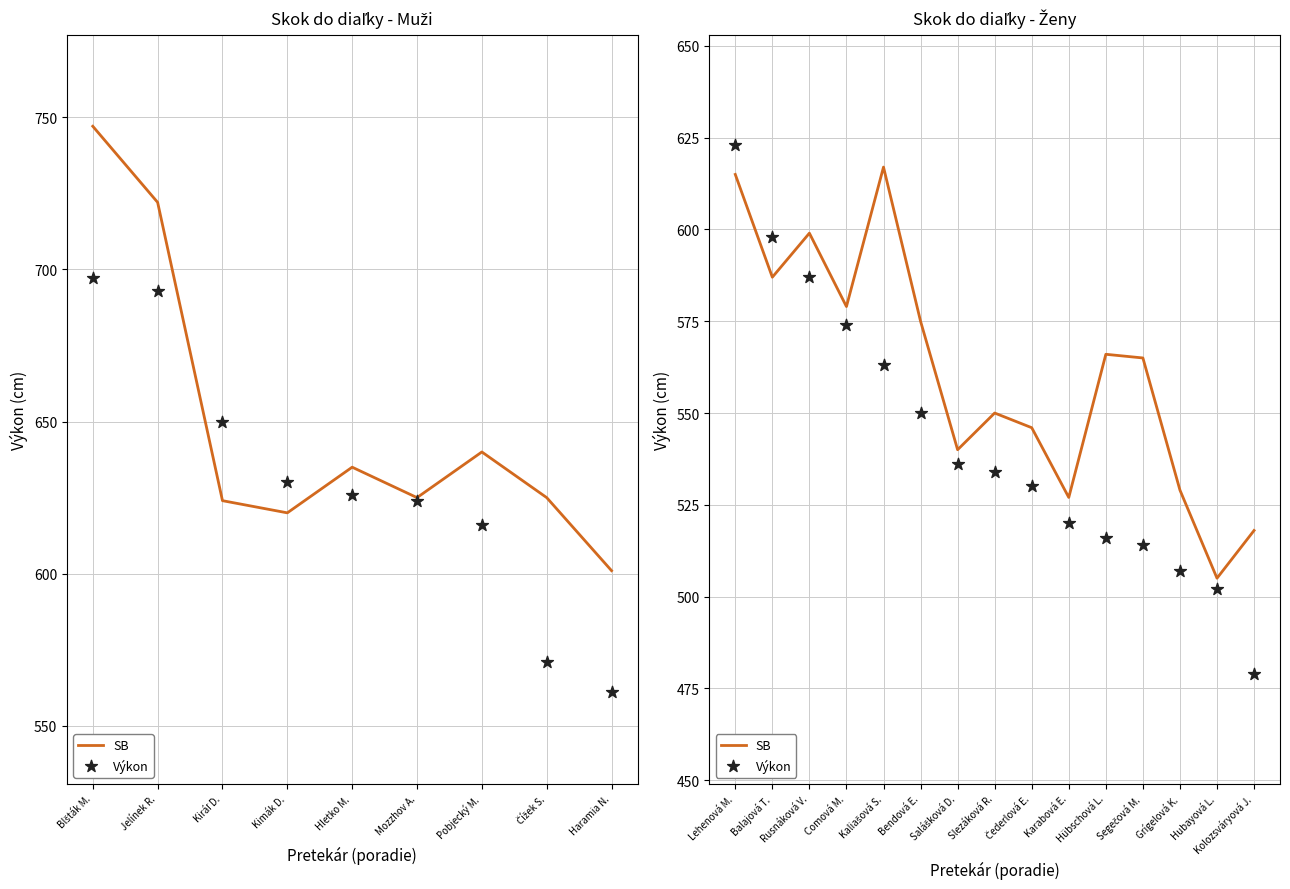

Which series reaches the minimum Y coordinate?

Výkon